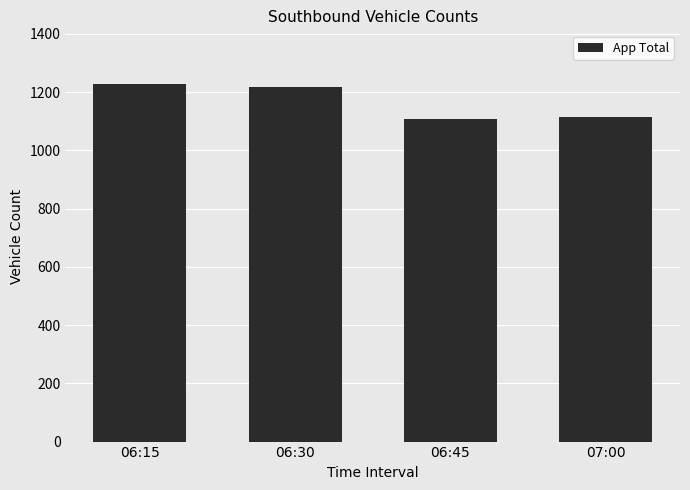

Is it true that the value at 06:30 is 1974?

False